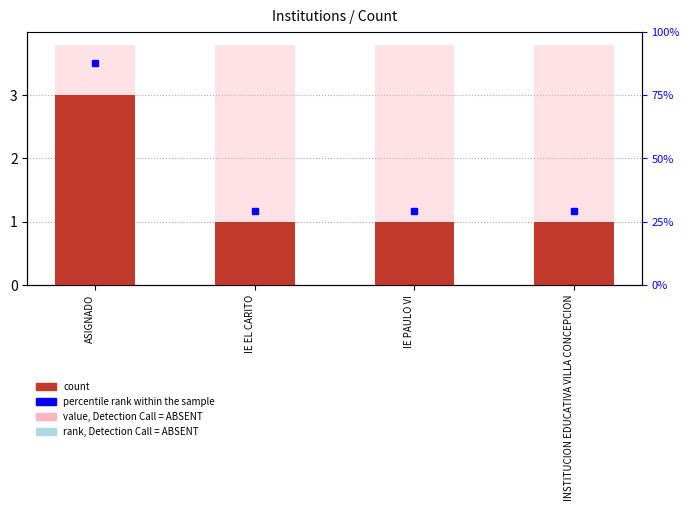

Is it true that the value at IE EL CARITO is 0?

False